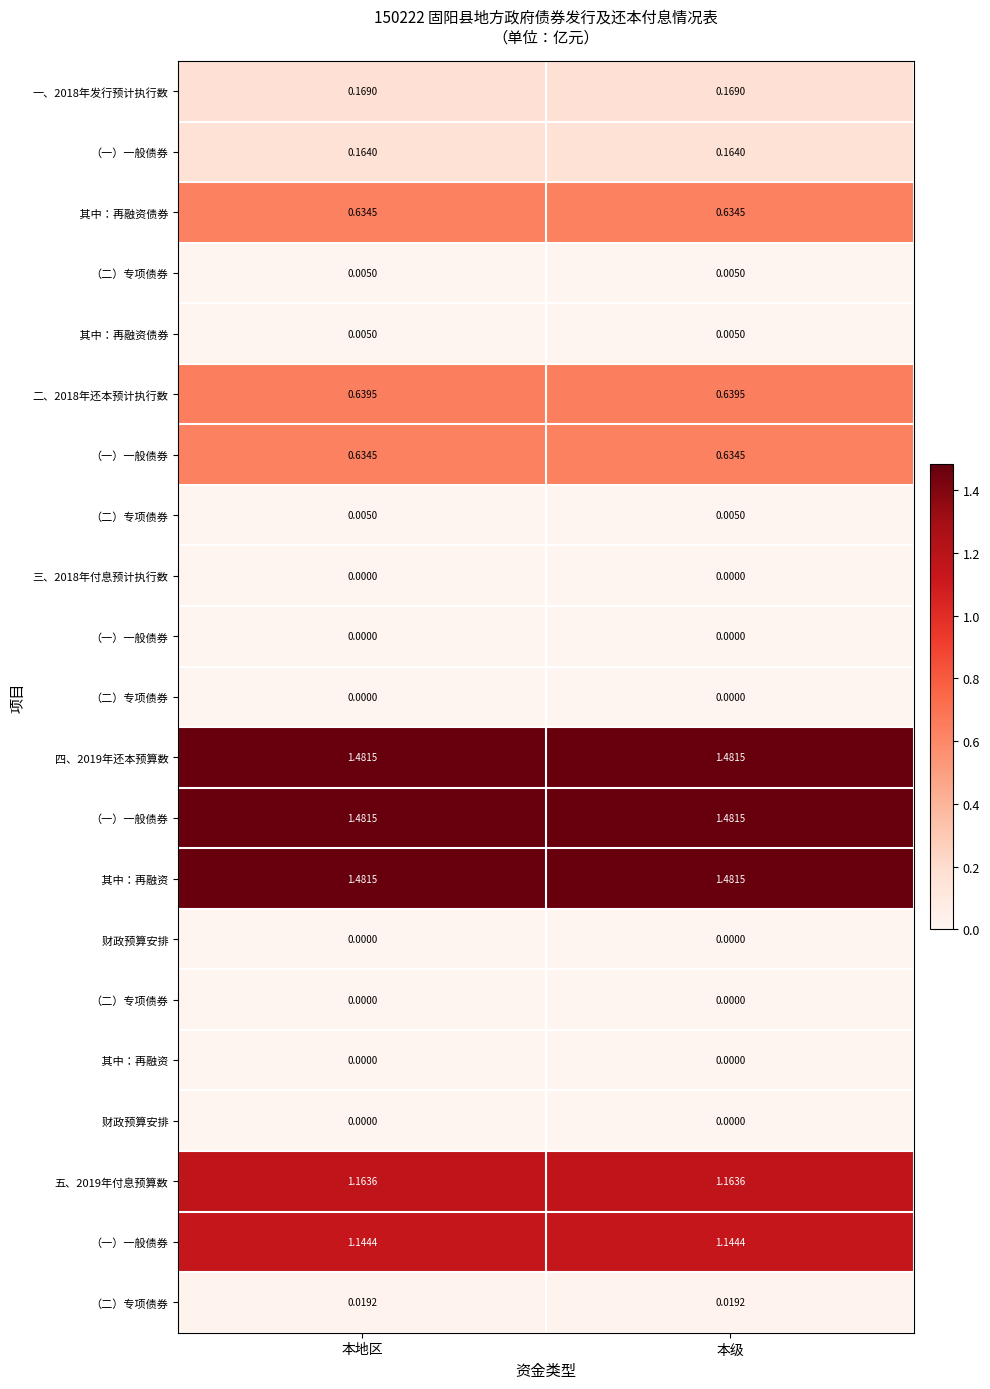

What is the total value across all series at 本级?

9.0